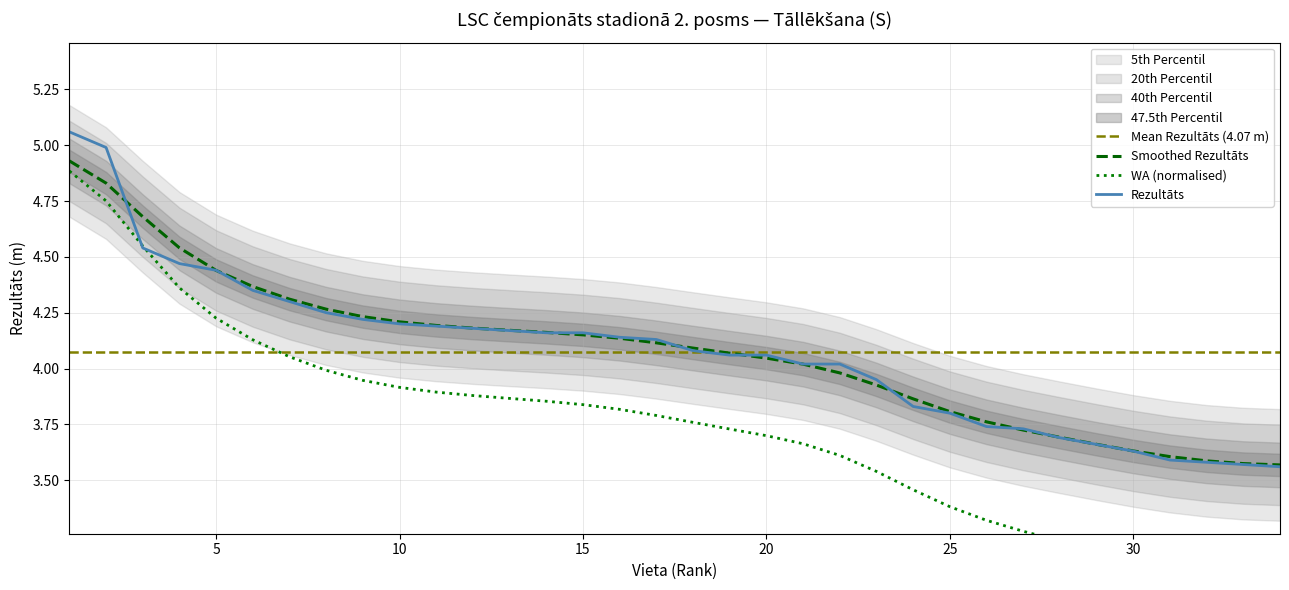

Reading left to right, list all the values displayed in this chart.

Rezultāts: 5.1	5.0	4.5	4.5	4.4	4.3	4.3	4.2	4.2	4.2	4.2	4.2	4.2	4.2	4.2	4.1	4.1	4.1	4.1	4.1	4.0	4.0	4.0	3.8	3.8	3.7	3.7	3.7	3.7	3.6	3.6	3.6	3.6	3.6
WA: 4.9	4.8	4.5	4.4	4.2	4.1	4.1	4.0	3.9	3.9	3.9	3.9	3.9	3.9	3.8	3.8	3.8	3.8	3.7	3.7	3.7	3.6	3.5	3.5	3.4	3.3	3.3	3.2	3.2	3.1	3.1	3.1	3.1	3.1